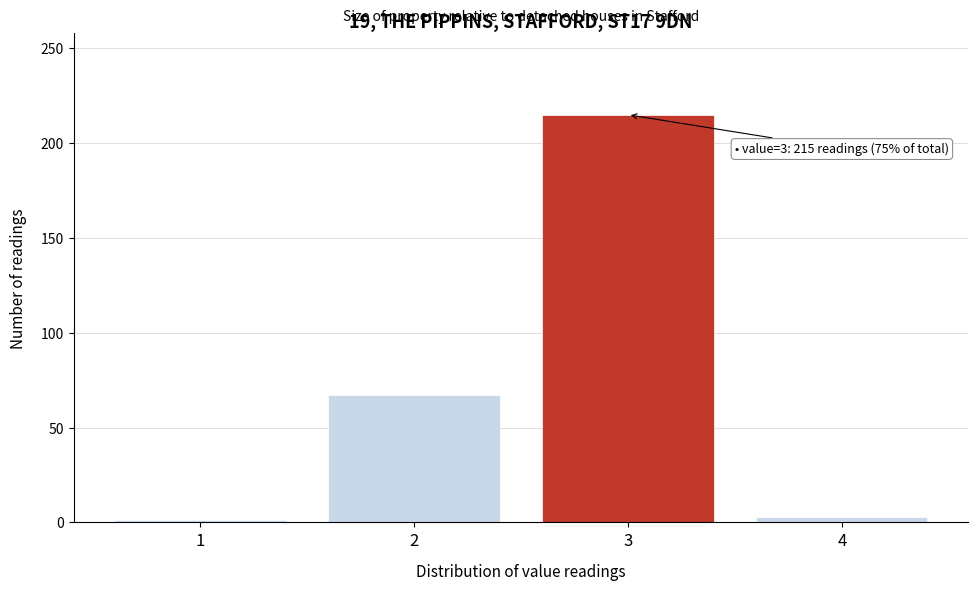

Reading right to left, transcribe all the data shown in this chart.

3	215	67	1